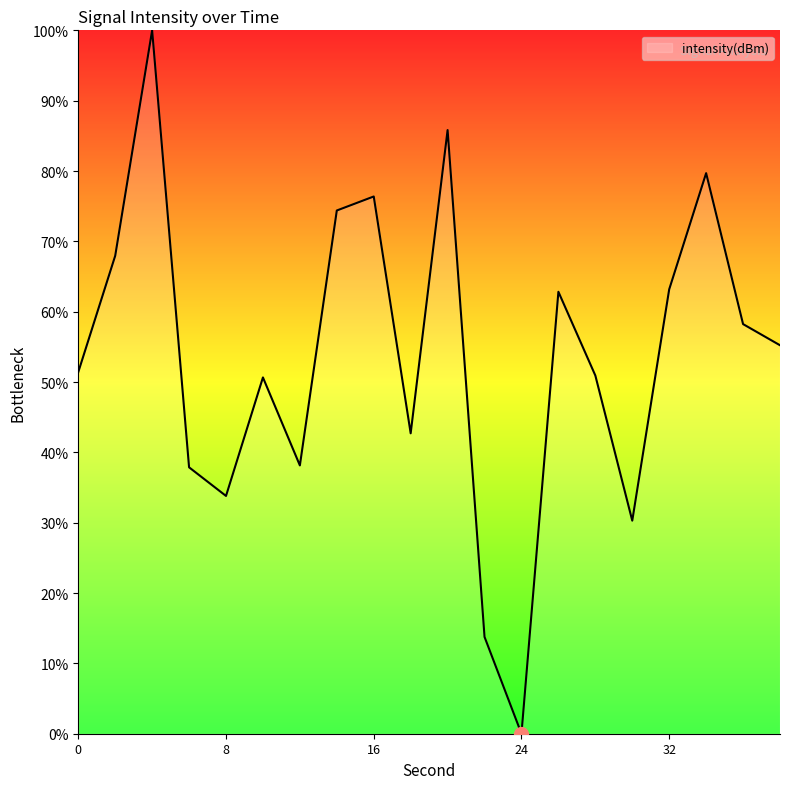

What is the greatest value displayed?

100.0